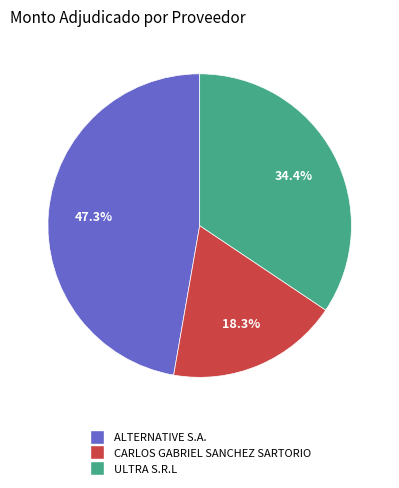

Is it true that ALTERNATIVE S.A. is 47% of the pie?

True